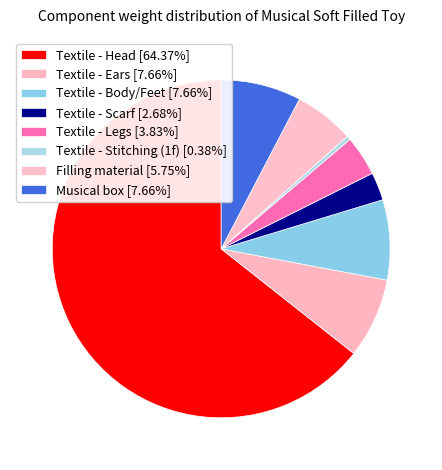

To the nearest percent, what percentage of the pie is Filling material?

6%